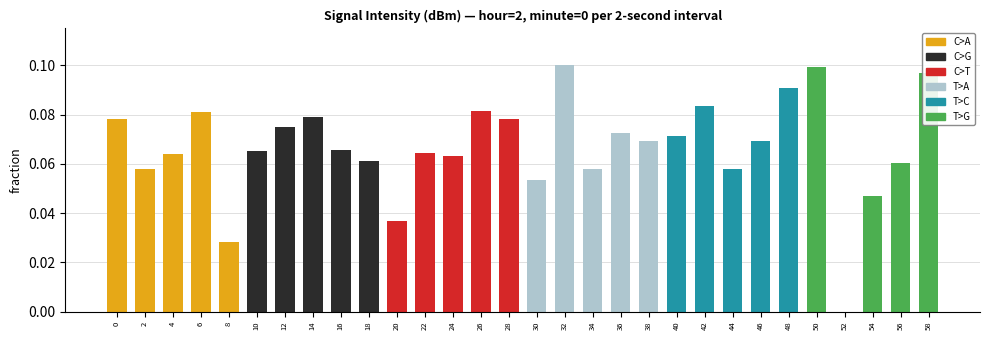

Which series has the widest spread of values?

T>G